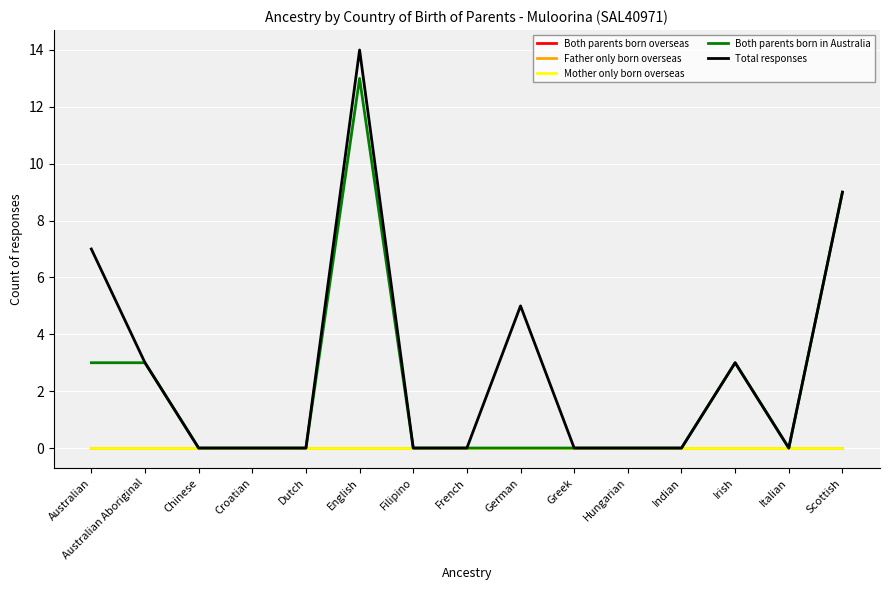

Is the value of Both parents born overseas at Indian greater than the value of Total responses at Greek?

No